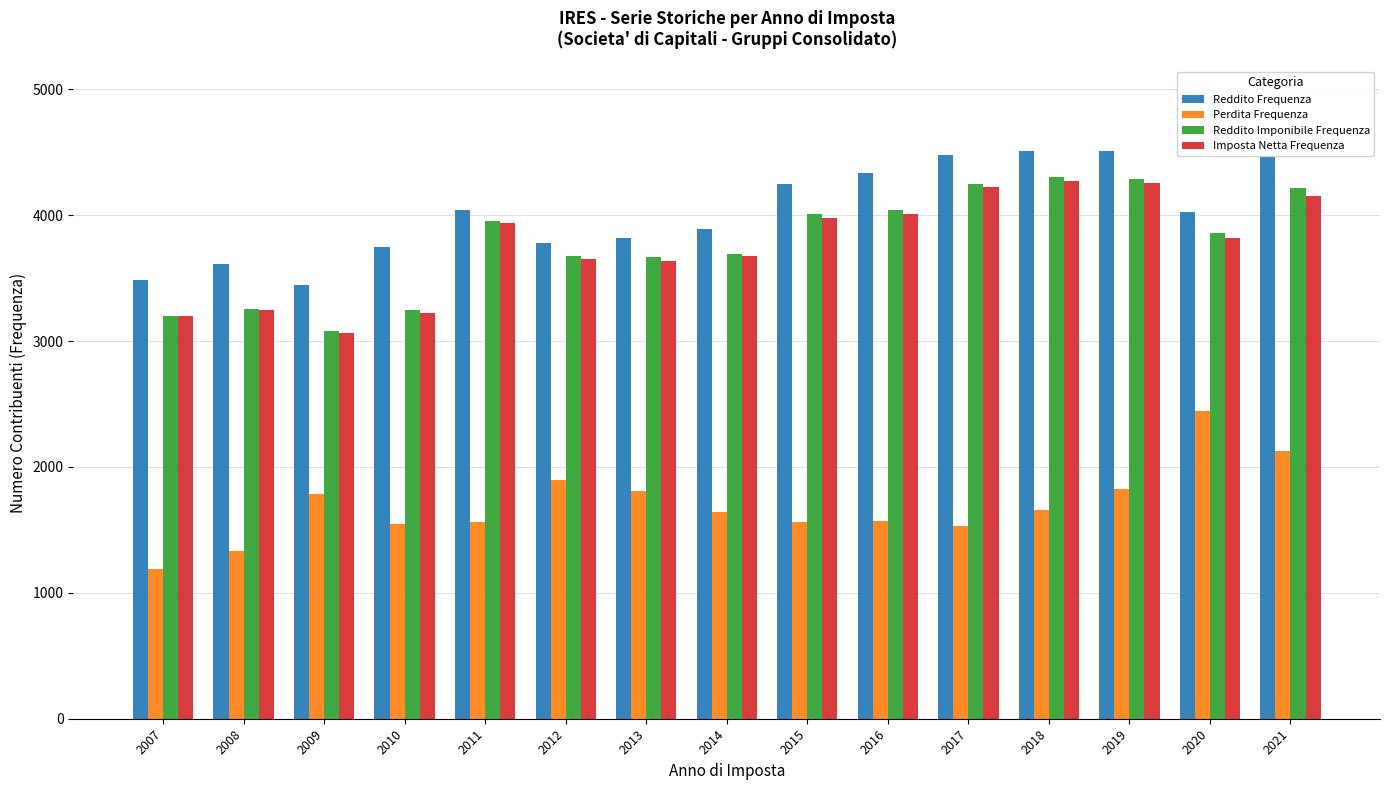

What is the greatest value displayed?

4507